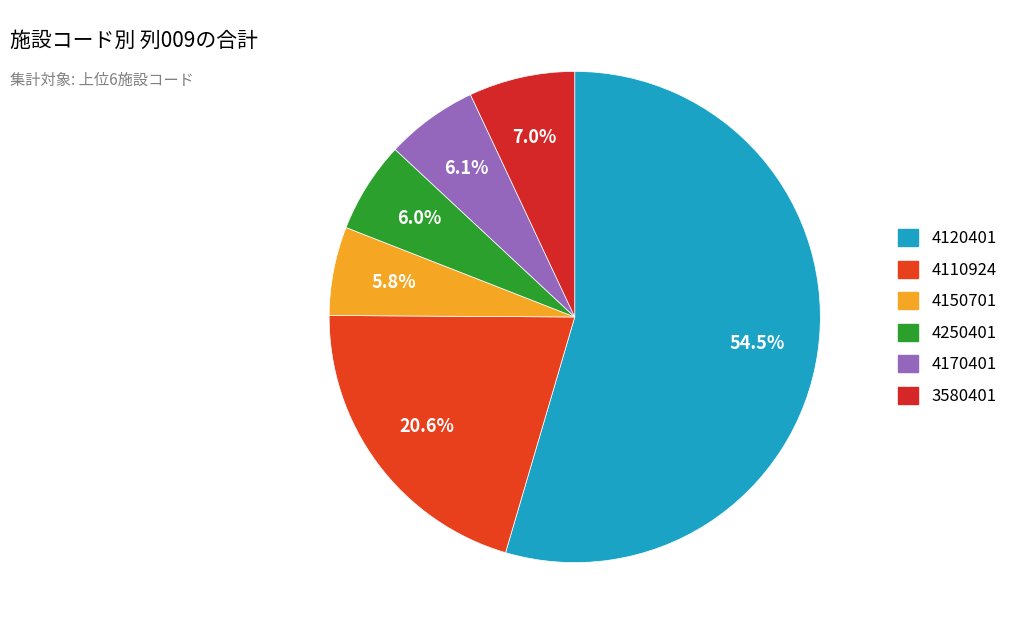

True or false: 4150701 accounts for 1% of the total.

False